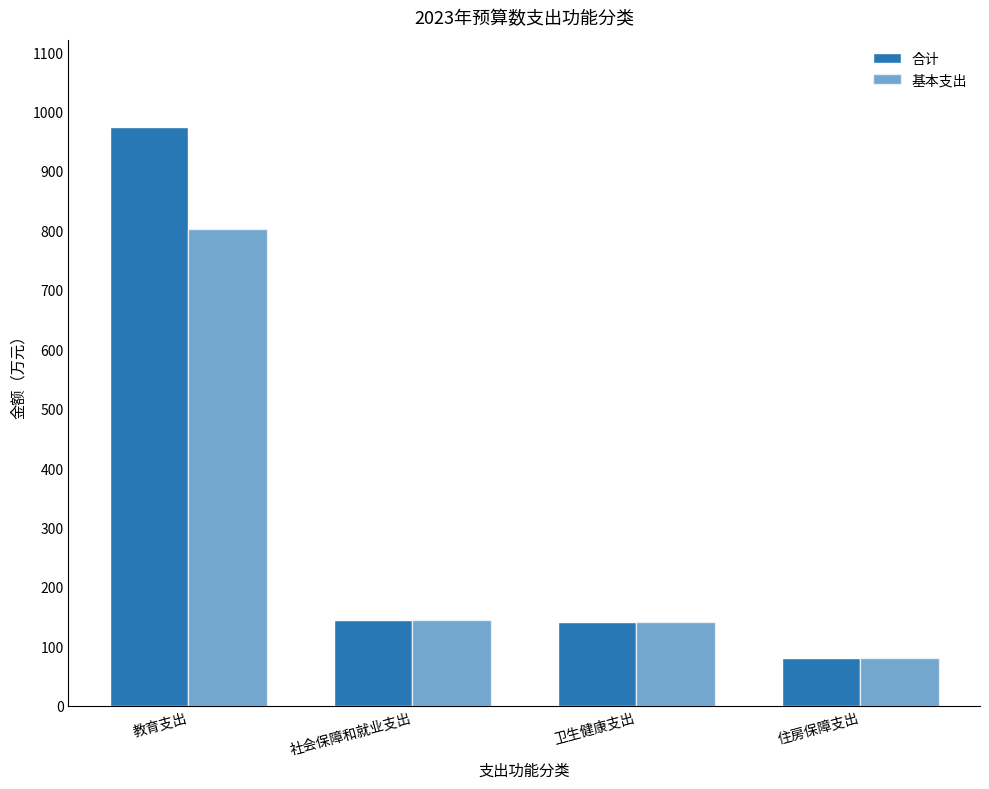

How many bars are there in each group?

2